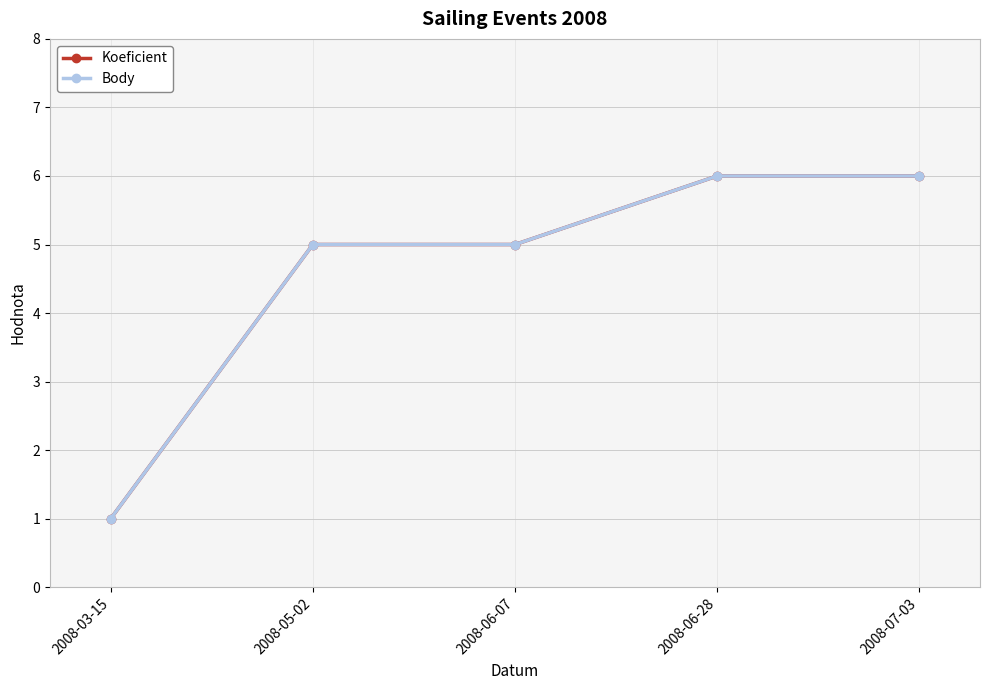

Rank the categories by Body value from lowest to highest.

2008-03-15, 2008-05-02, 2008-06-07, 2008-06-28, 2008-07-03